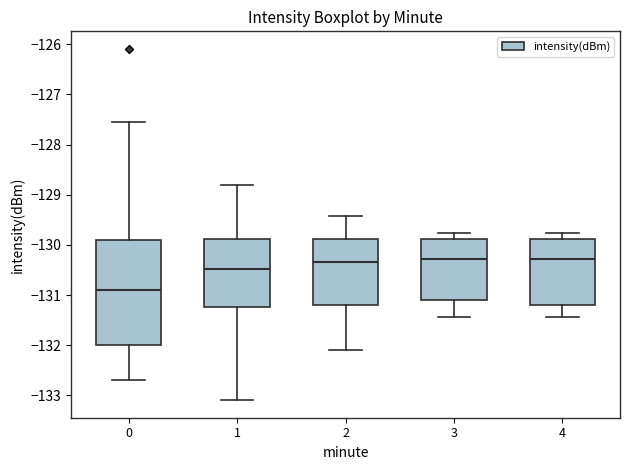

Which box is the tallest, from its lower edge to its upper edge?

0